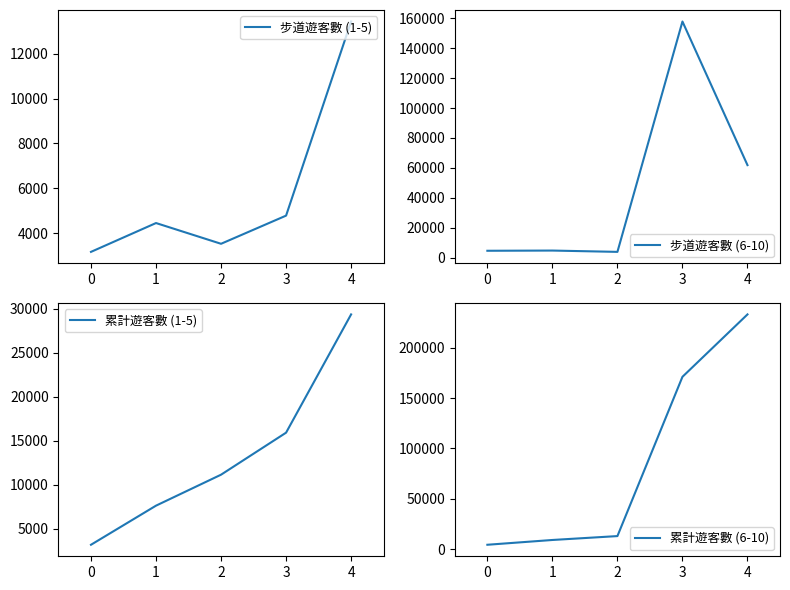

What is the lowest value of the 步道遊客數 (1-5) series?

3158